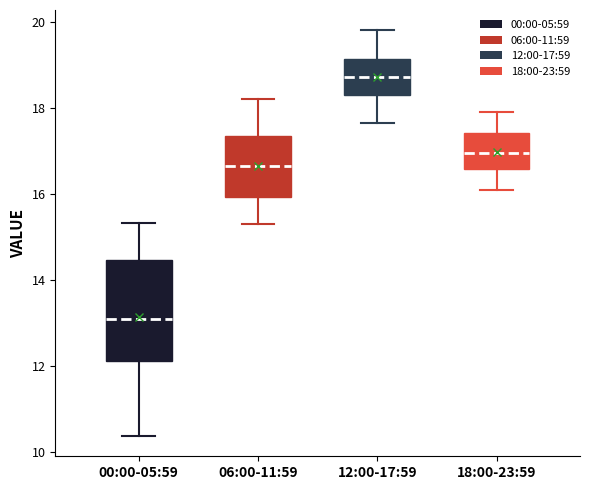

Reading left to right, transcribe this box plot: for each box, give where its median line is, the range the box spans, and where its two whiskers end, as read against the y-axis. The values are not printed on the chart, so give them approximately, as read against the axis.

00:00-05:59: median 13.0, box 12.2 to 14.4, whiskers 10.4 to 15.4
06:00-11:59: median 16.6, box 16.0 to 17.4, whiskers 15.4 to 18.2
12:00-17:59: median 18.8, box 18.4 to 19.2, whiskers 17.6 to 19.8
18:00-23:59: median 17.0, box 16.6 to 17.4, whiskers 16.2 to 18.0